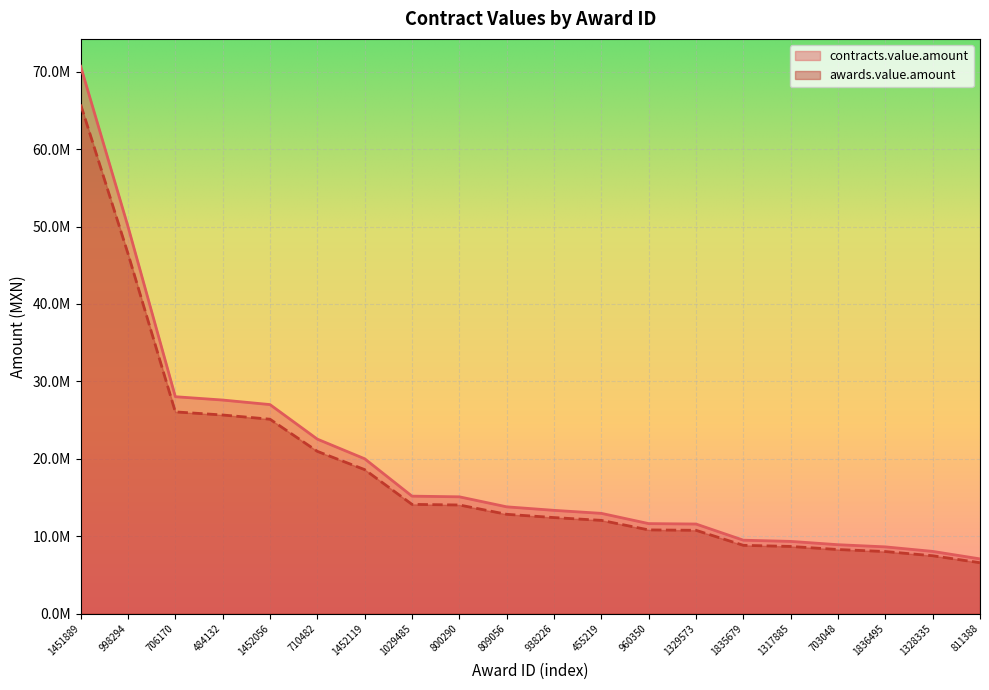

What is the average value of the contracts.value.amount series?

19540708.9